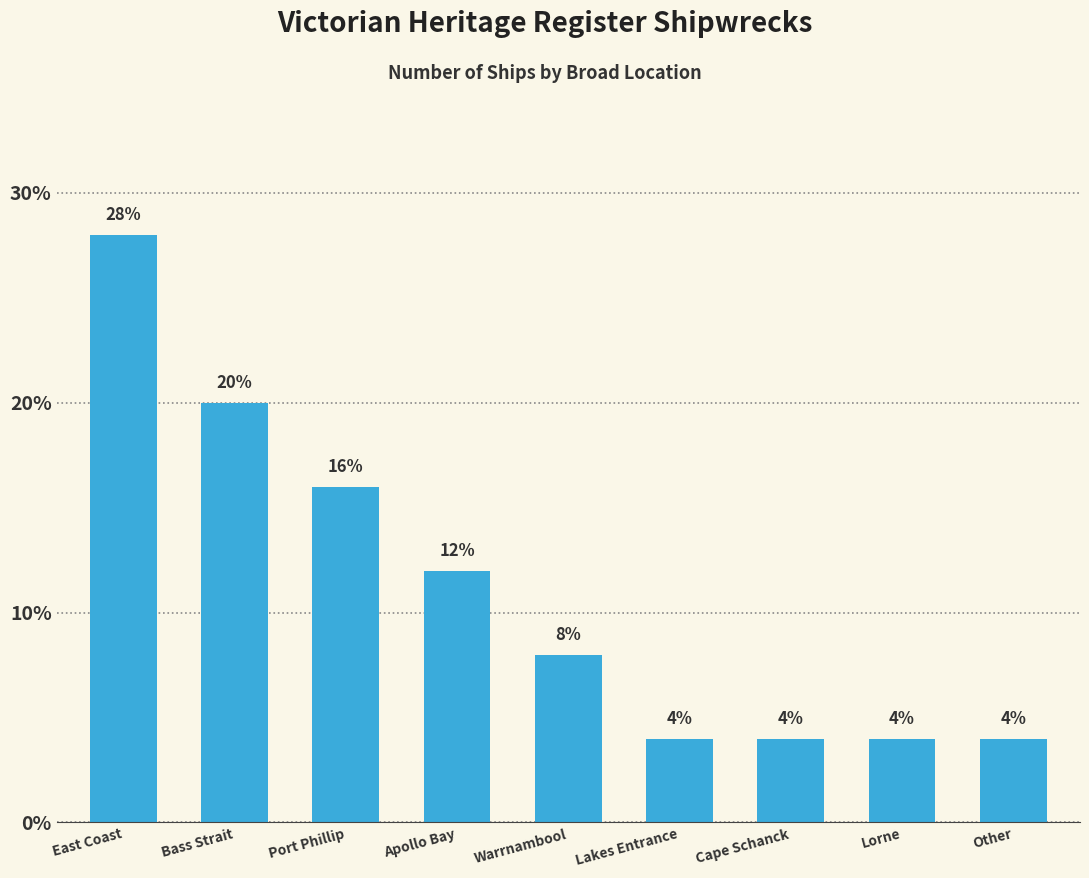

Does the chart contain stacked bars?

No